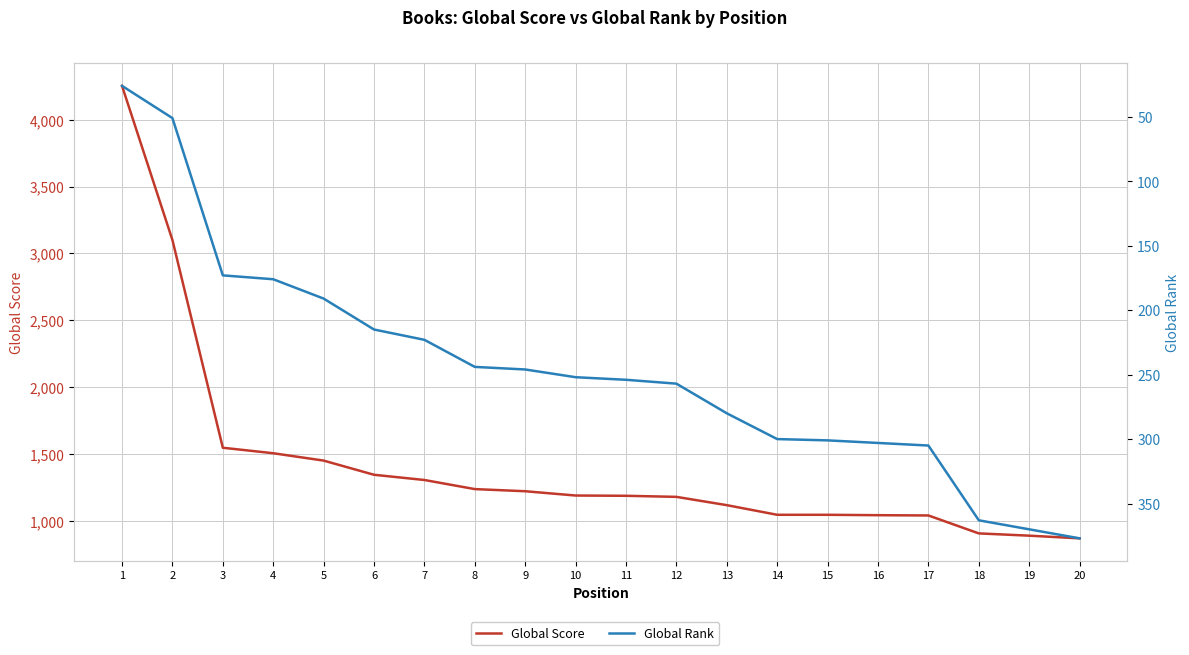

True or false: Global Score and Global Rank cross at least once.

False